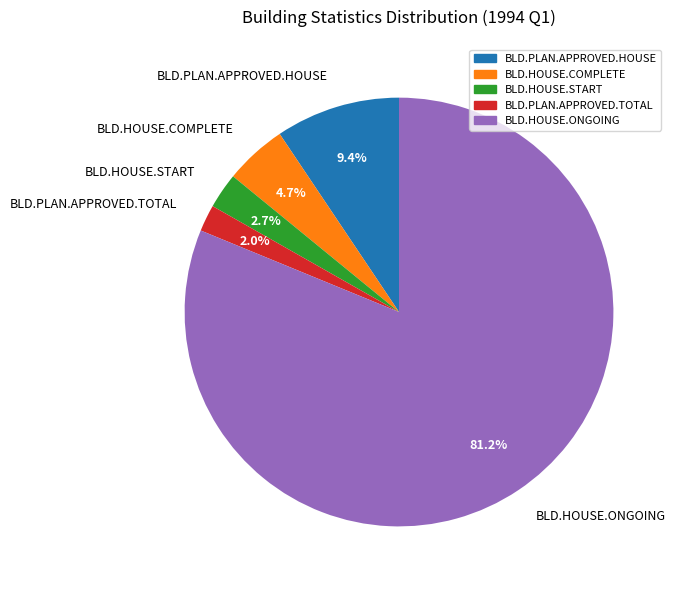

The BLD.HOUSE.START slice represents 3% of the pie. True or false?

True